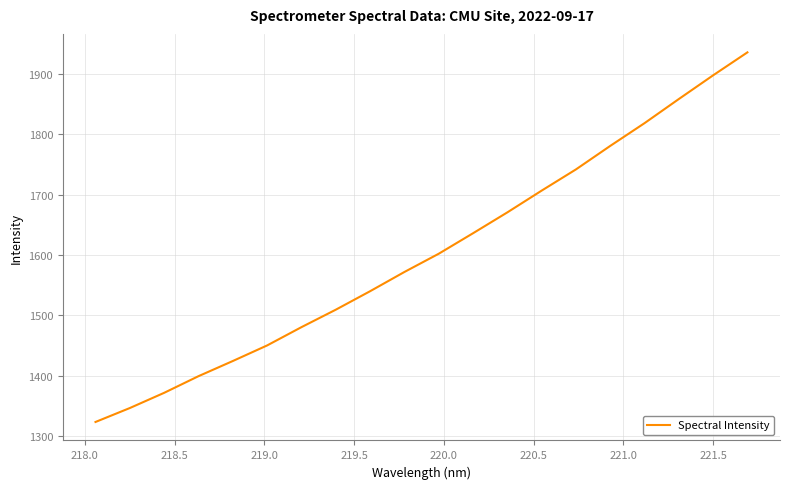

Is this an area chart (filled region under the line)?

No